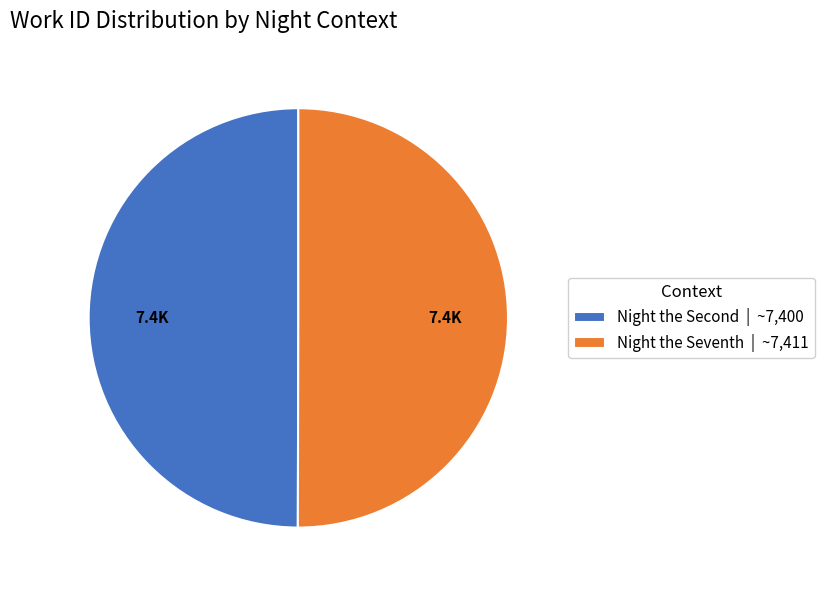

Is it true that Night the Seventh | ~7,411 is 45% of the pie?

False